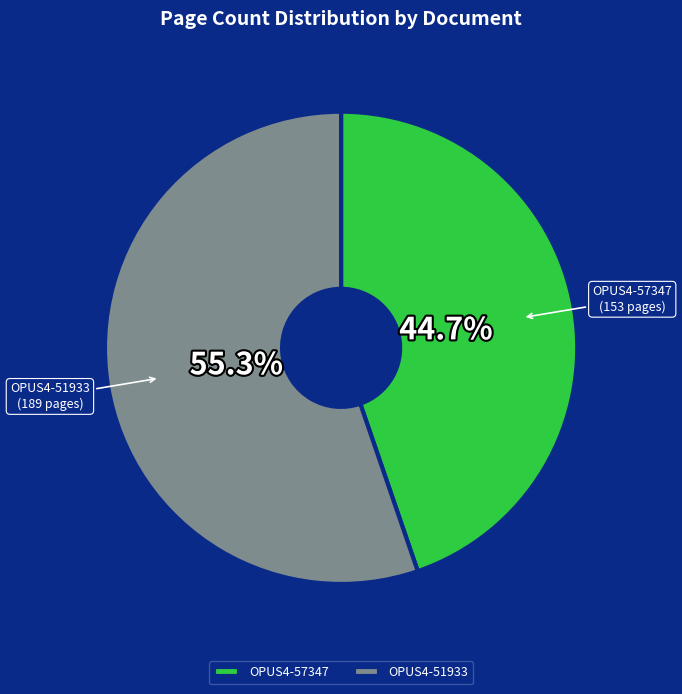

What is the majority slice?

OPUS4-51933